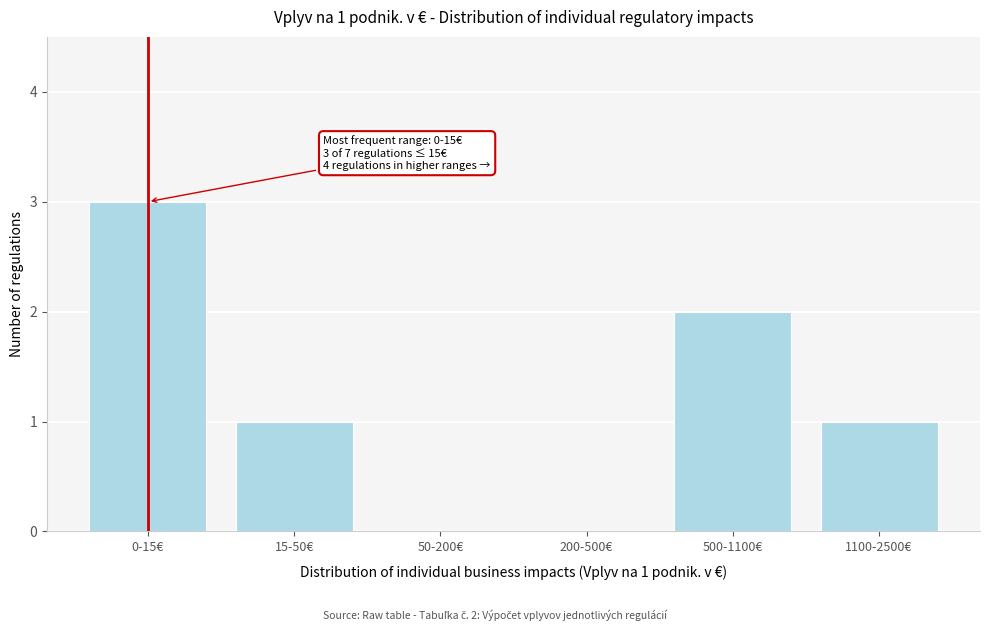

Reading left to right, list all the values displayed in this chart.

0-15€=3	15-50€=1	50-200€=0	200-500€=0	500-1100€=2	1100-2500€=1